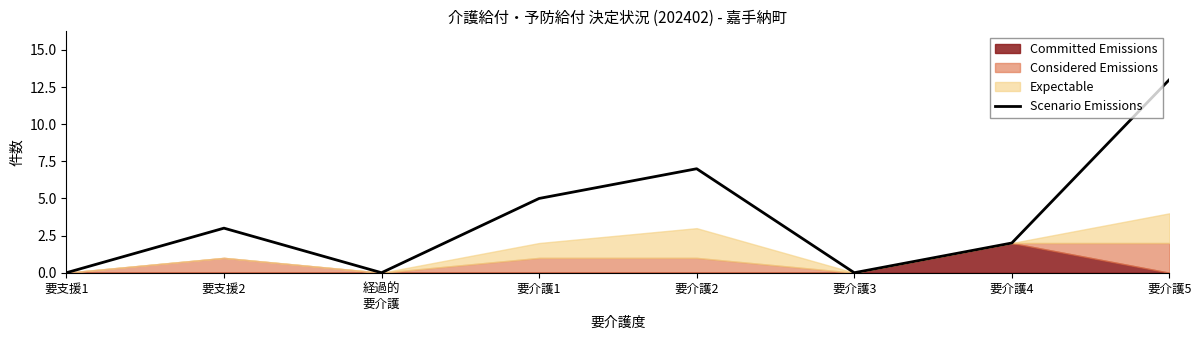

Is it true that the value at 要支援2 is 3?

True